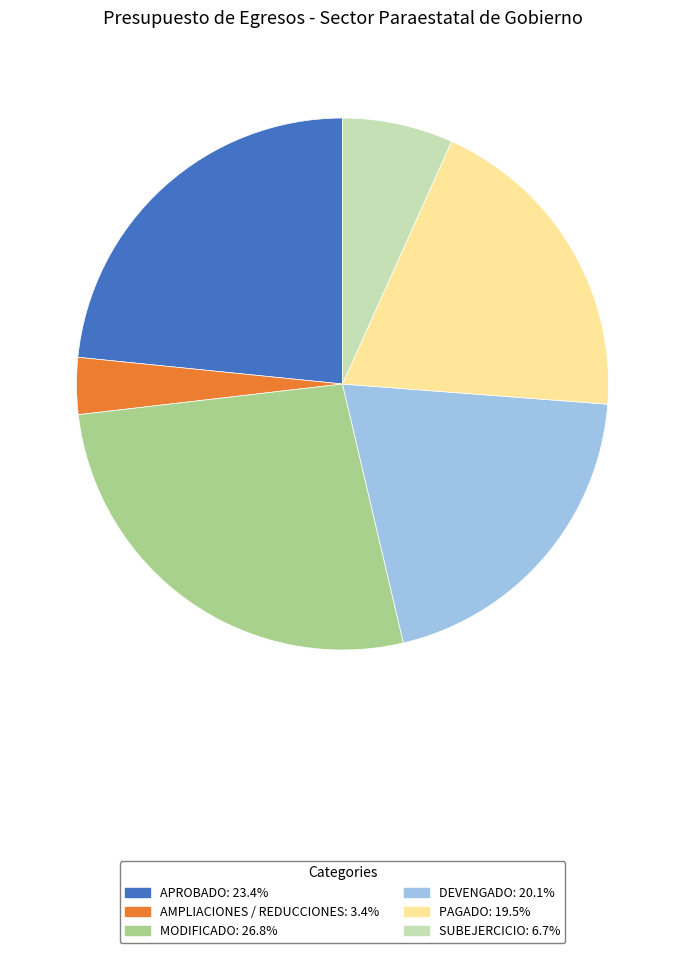

Is the sum of AMPLIACIONES / REDUCCIONES and SUBEJERCICIO greater than half?

No